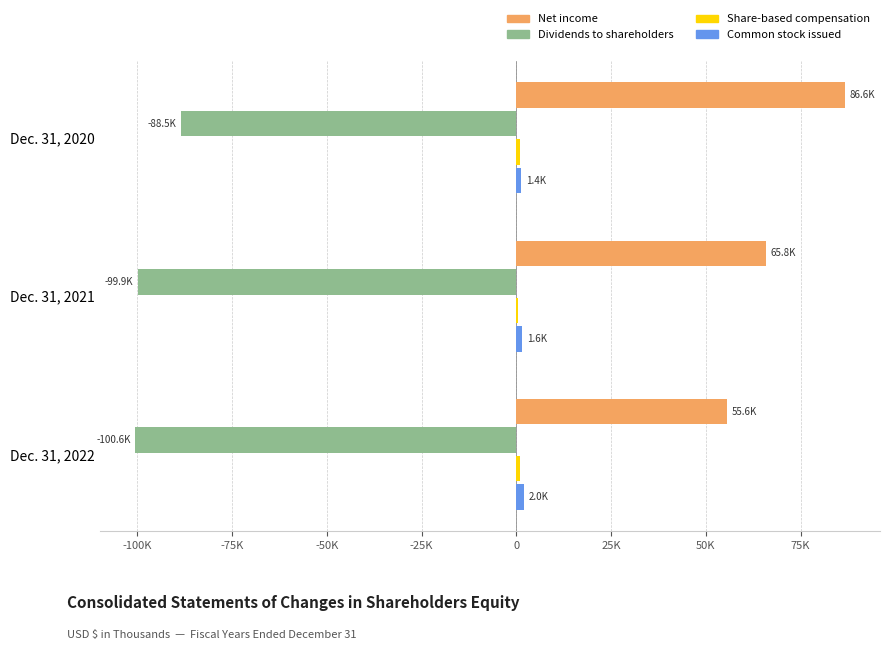

What is the maximum value shown in the chart?

86602